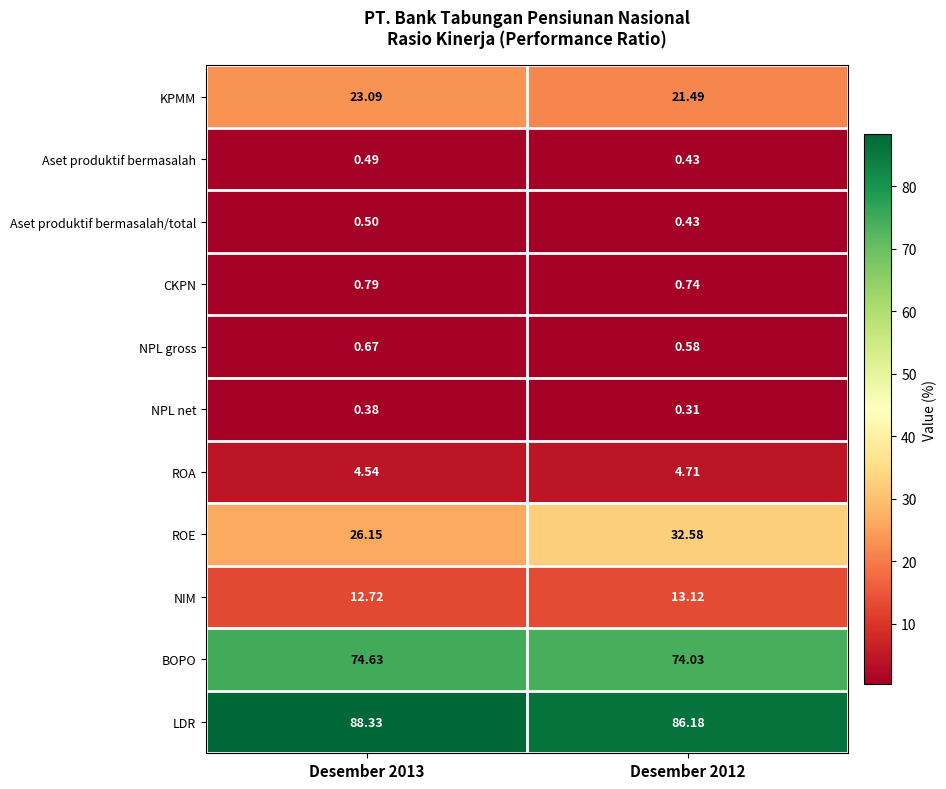

At Desember 2013, list the series in order from largest to smallest.

LDR, BOPO, ROE, KPMM, NIM, ROA, CKPN, NPL gross, Aset produktif bermasalah/total, Aset produktif bermasalah, NPL net